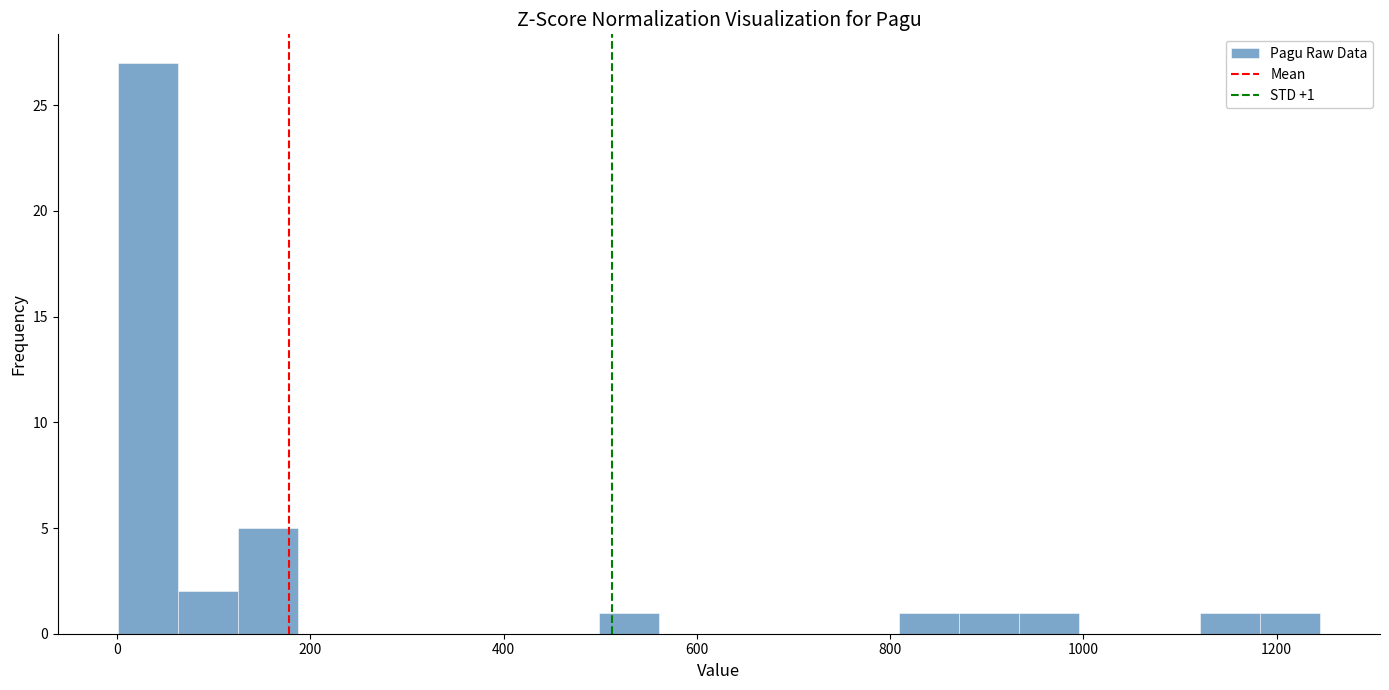

Around what value on the x-axis is the tallest bar? Give the approximate position of its centre, as read against the axis.

40